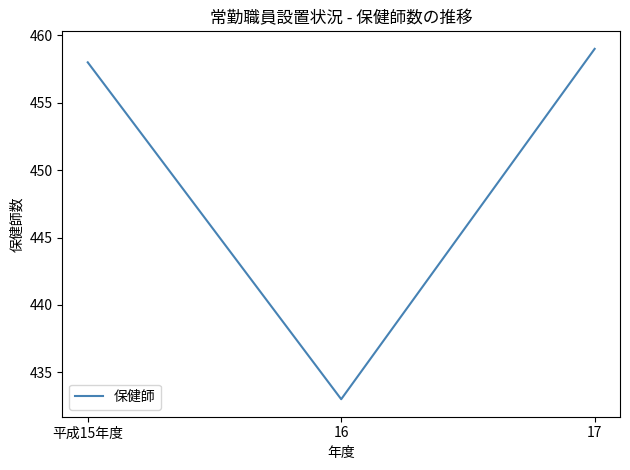

Which has a higher value, 17 or 平成15年度?

17